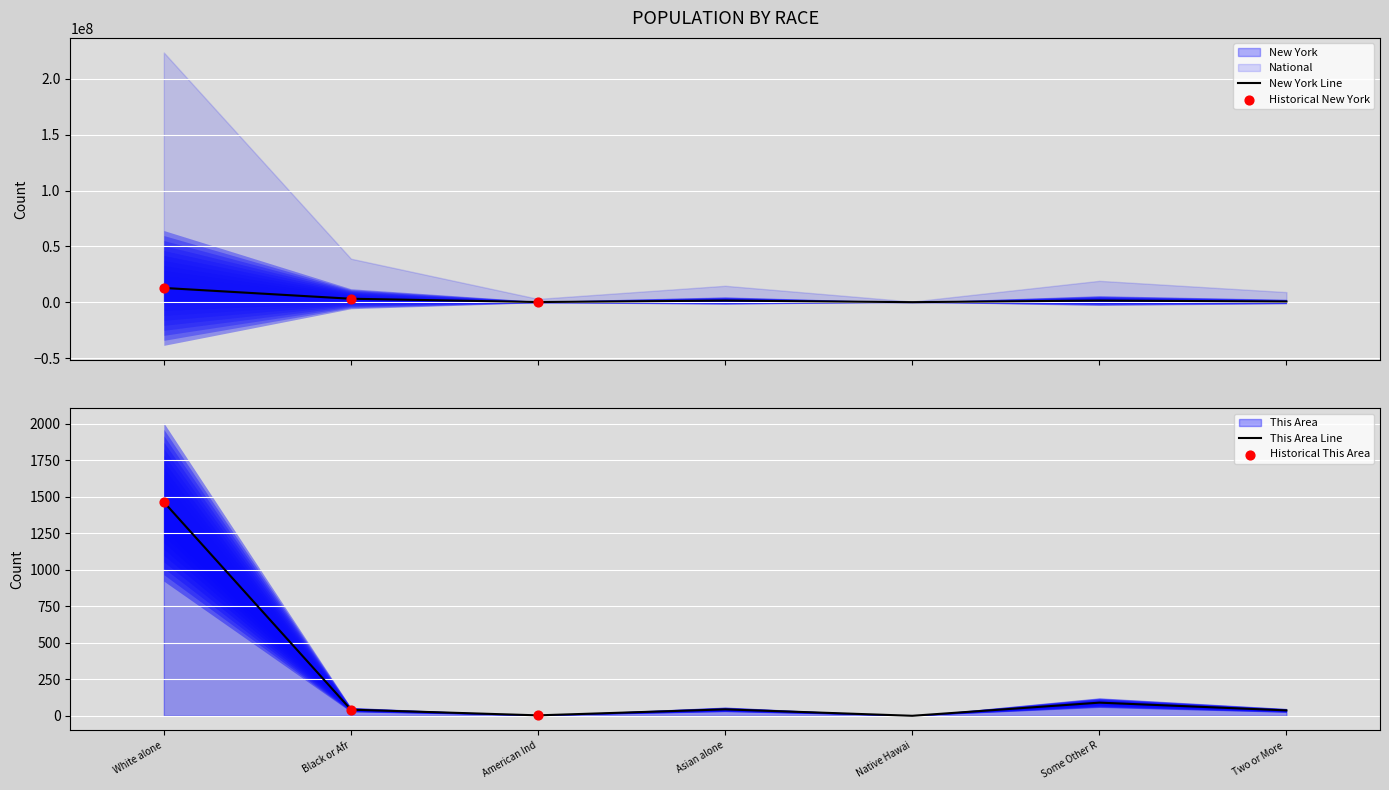

What is the total value across all series at Native Hawai?

8766